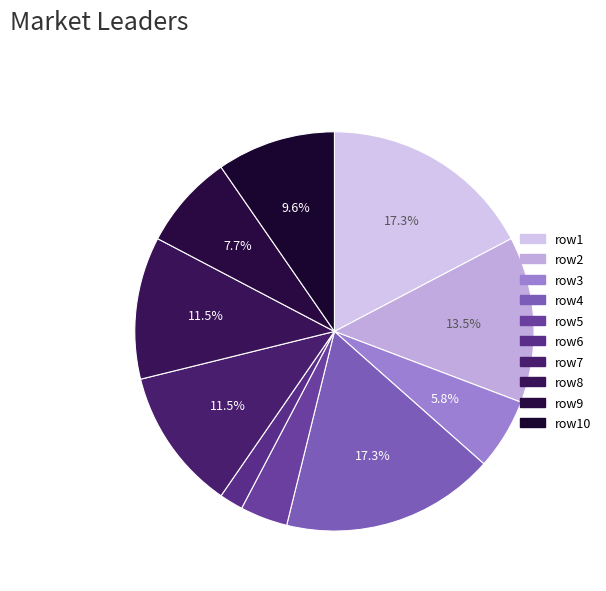

Is there any slice that represents more than half of the pie?

No